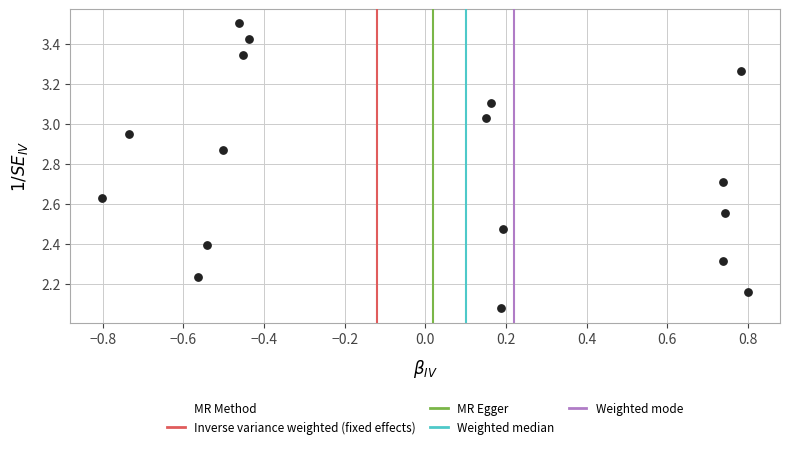

What is the range of Y values (max minus min)?

1.4